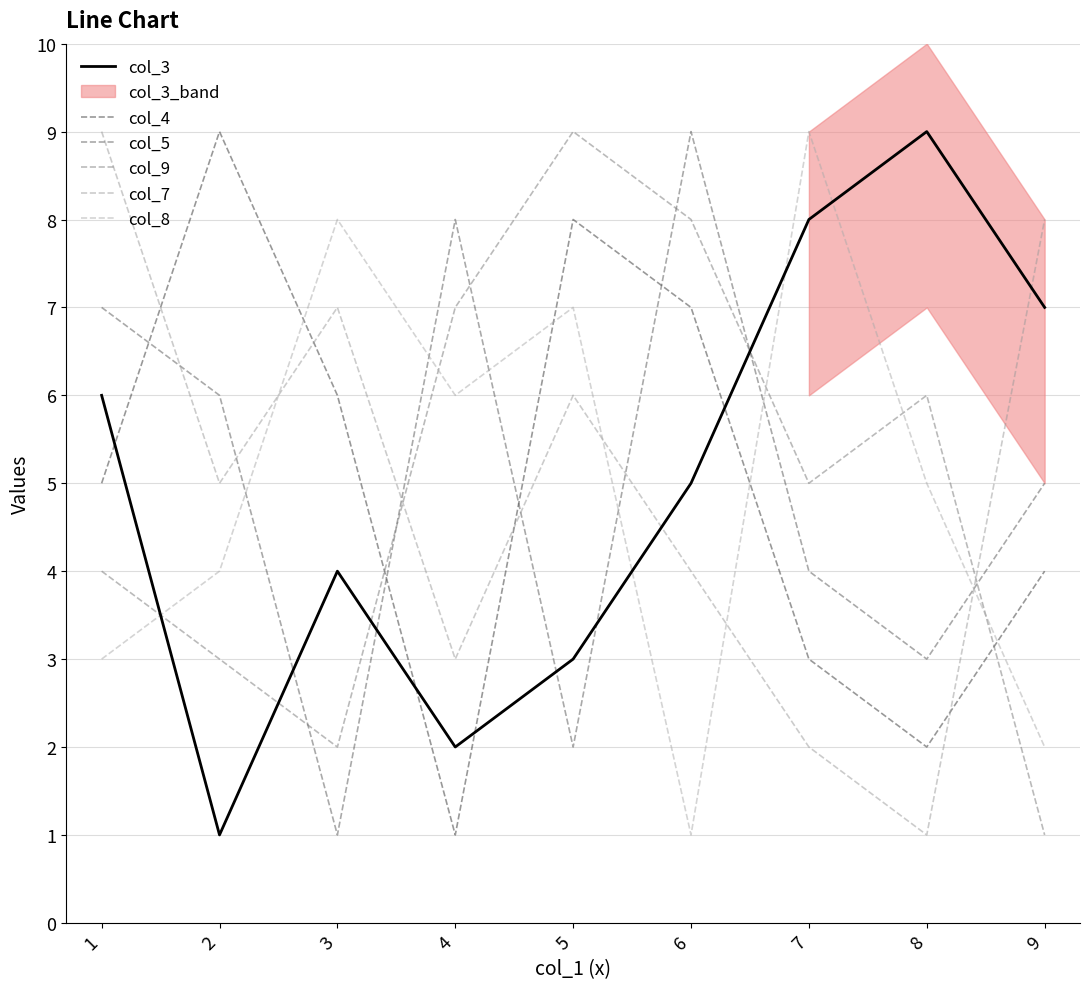

Does the chart have visible grid lines?

Yes